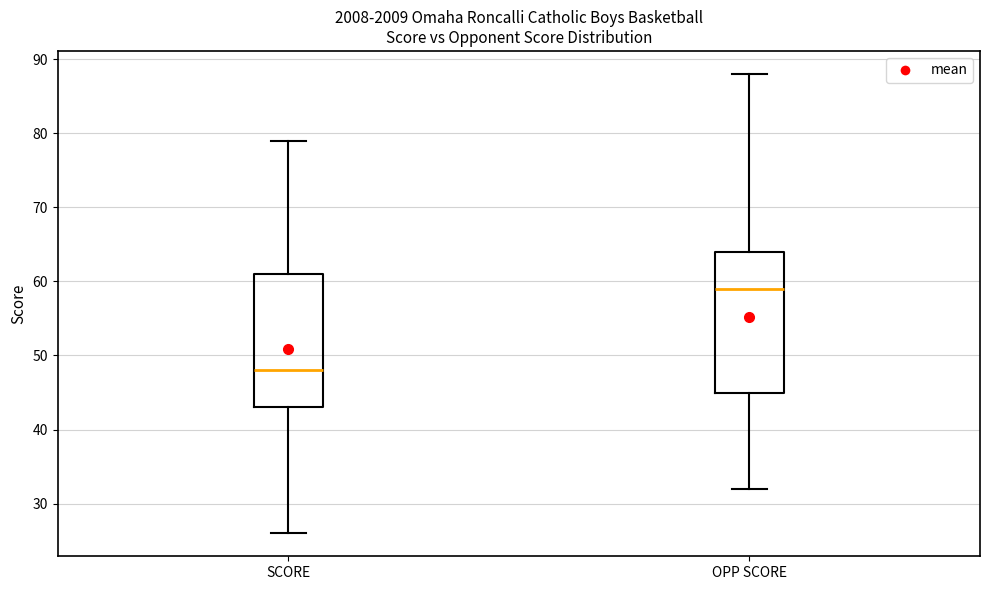

Which box's median line is the highest?

OPP SCORE